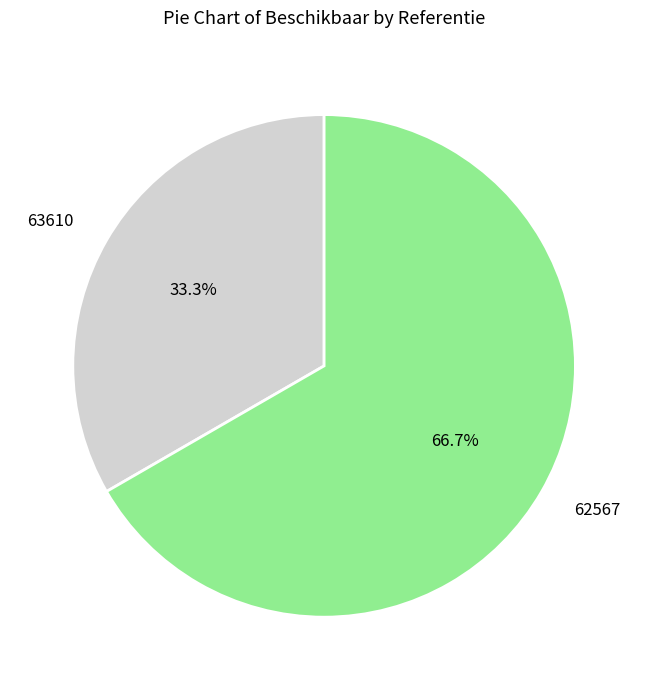

Which has a higher value, 63610 or 62567?

62567